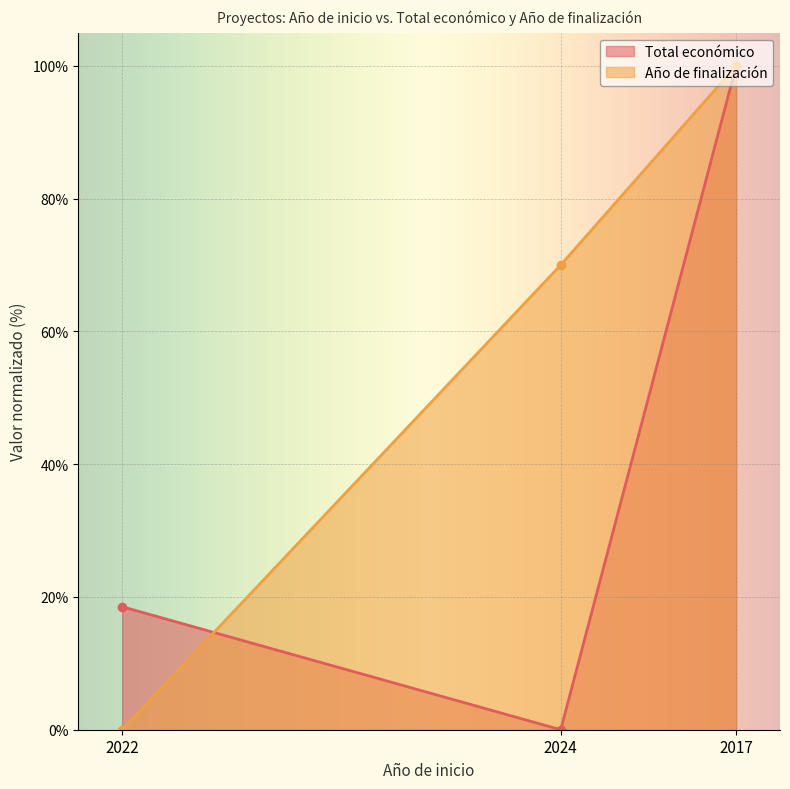

How many series are shown in this chart?

2